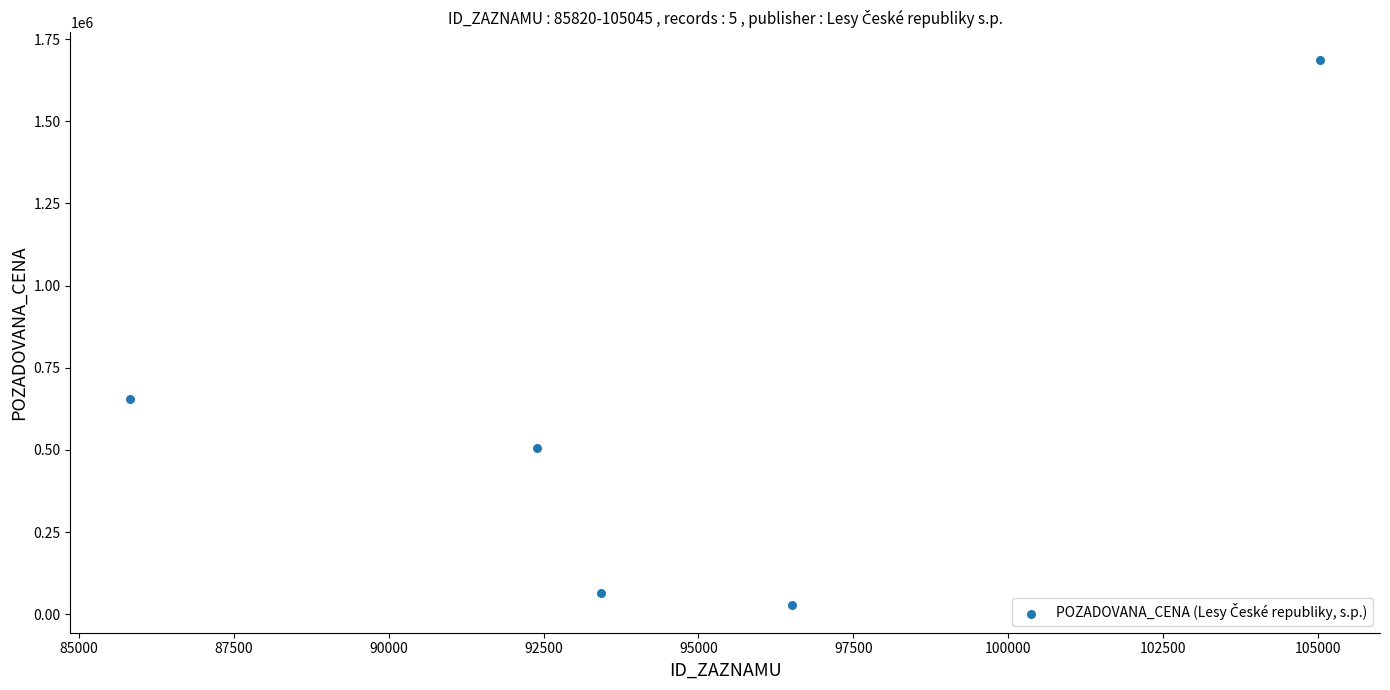

What Y value in the scatter plot is closest to 857046?

653610